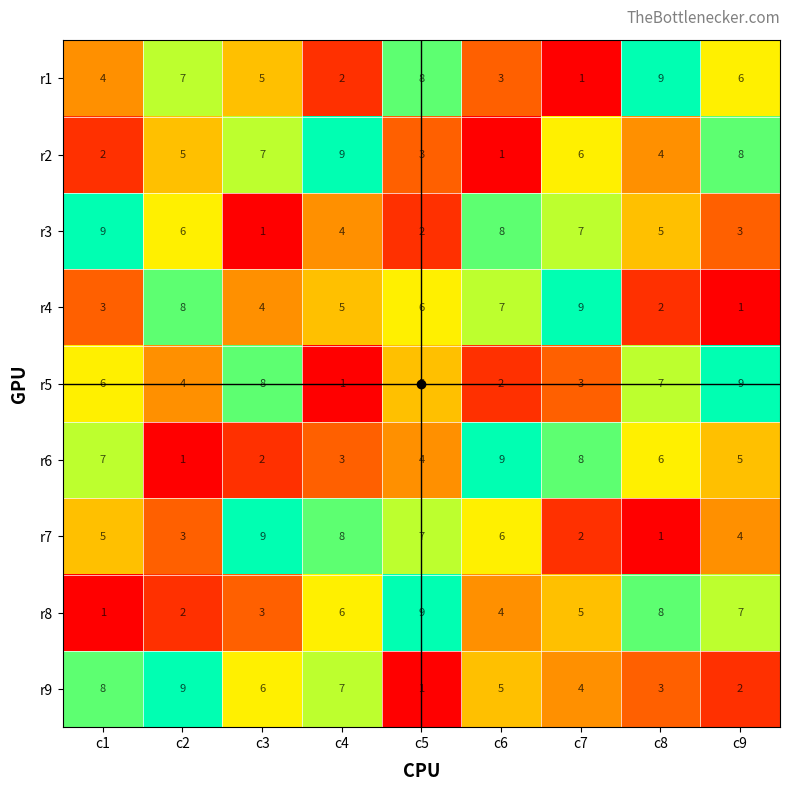

The r5 series shows 2 at c4. True or false?

False